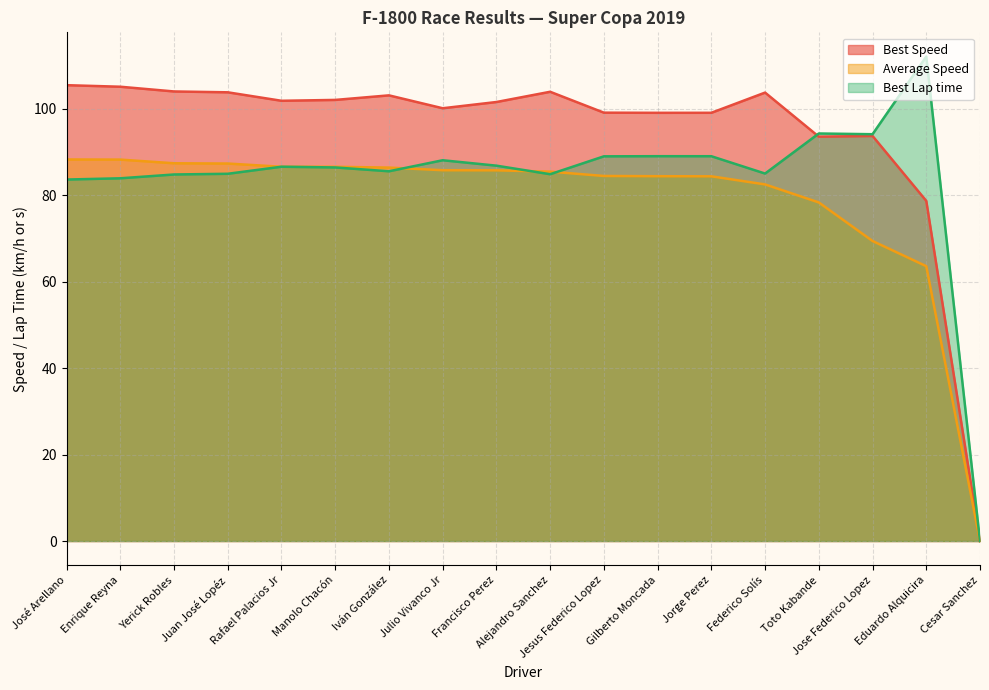

What is the sum of all Best Speed values?

1698.0